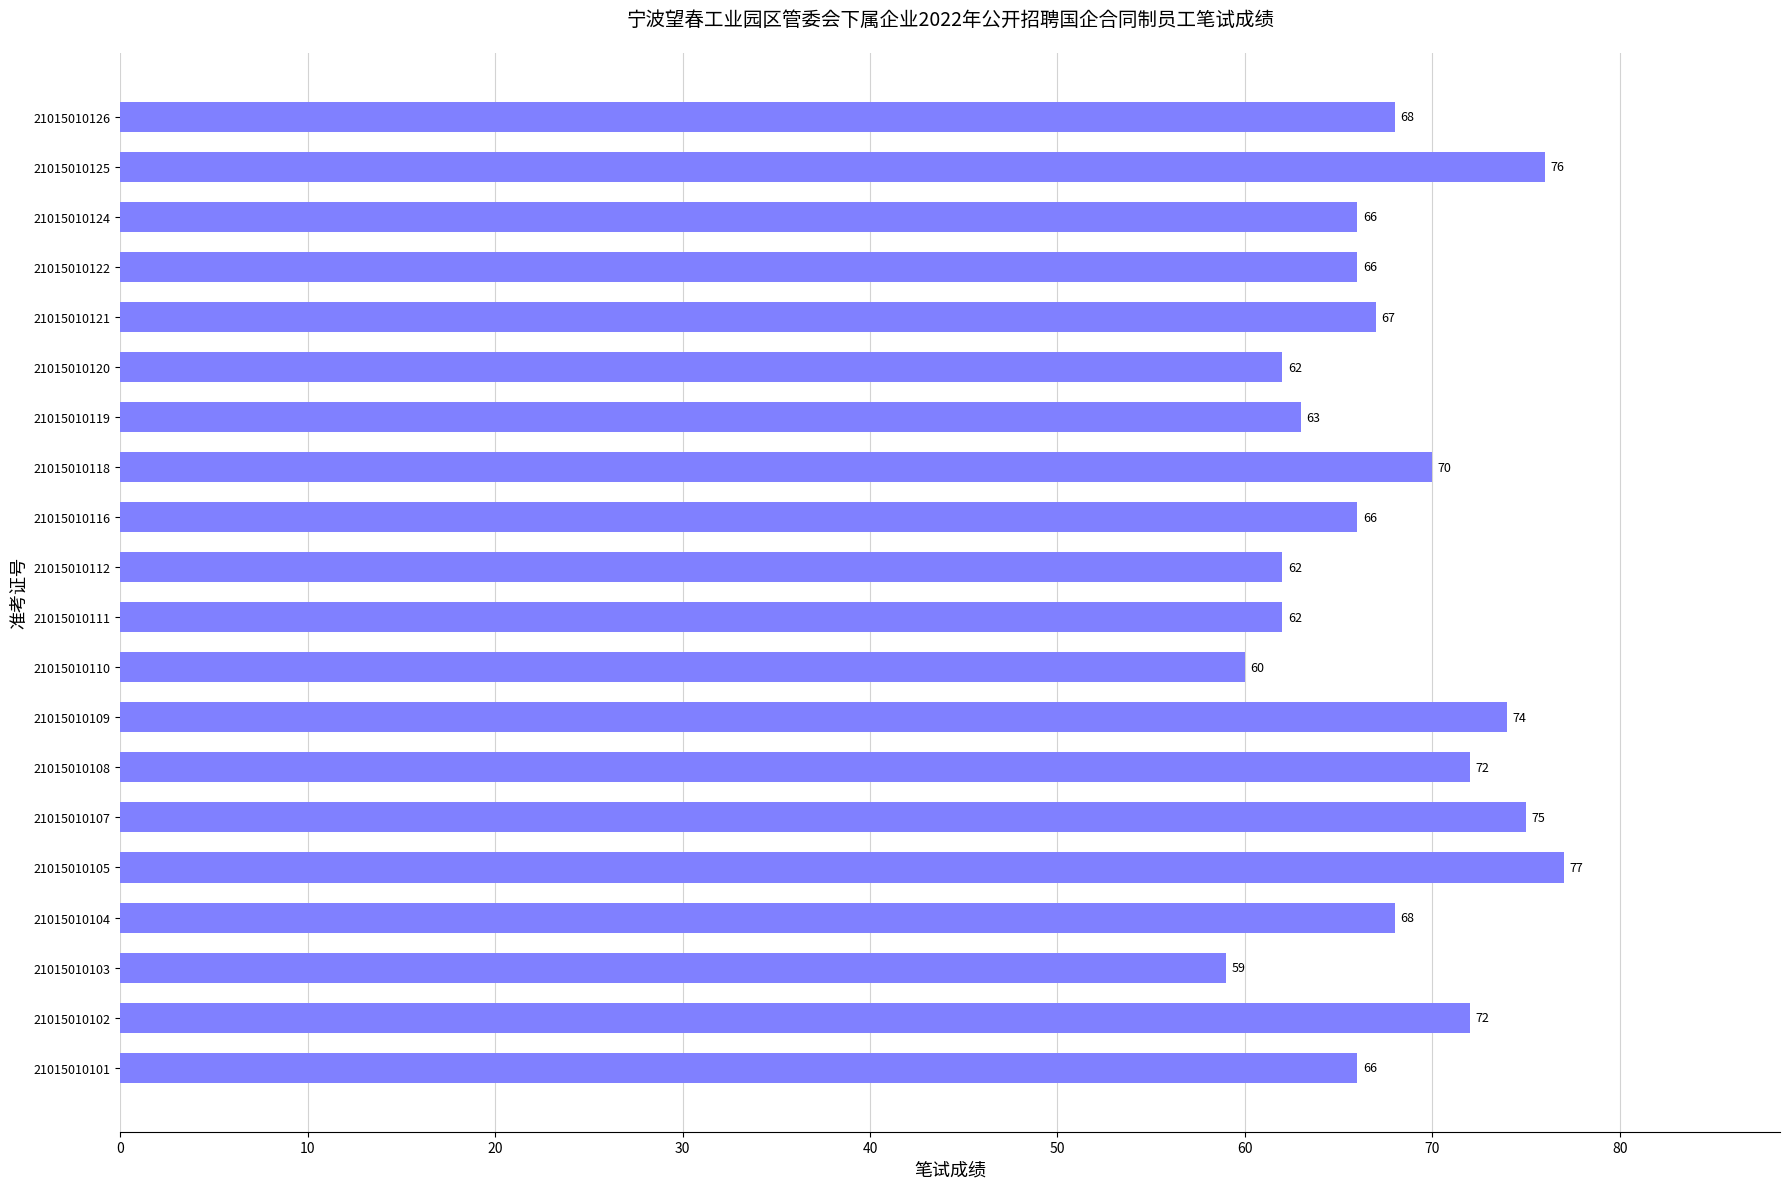

What value does the data have at 21015010124?

66